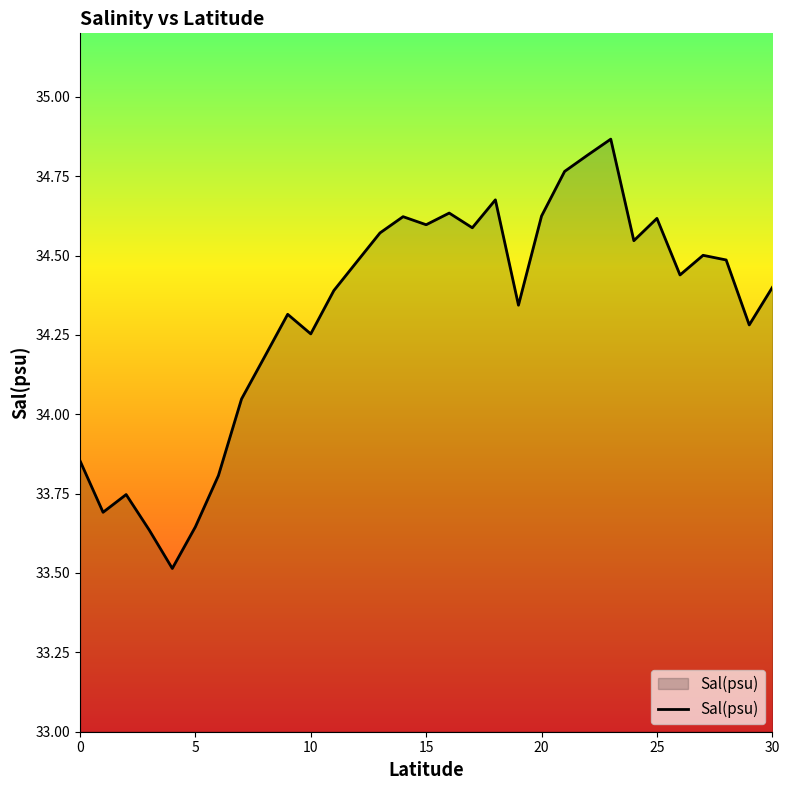

What is the difference between the maximum and minimum values?

1.4